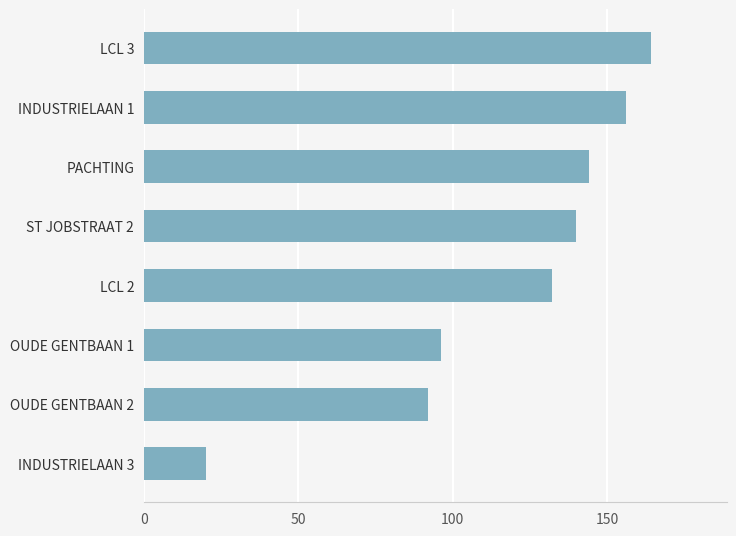

What is the sum of all values?

944